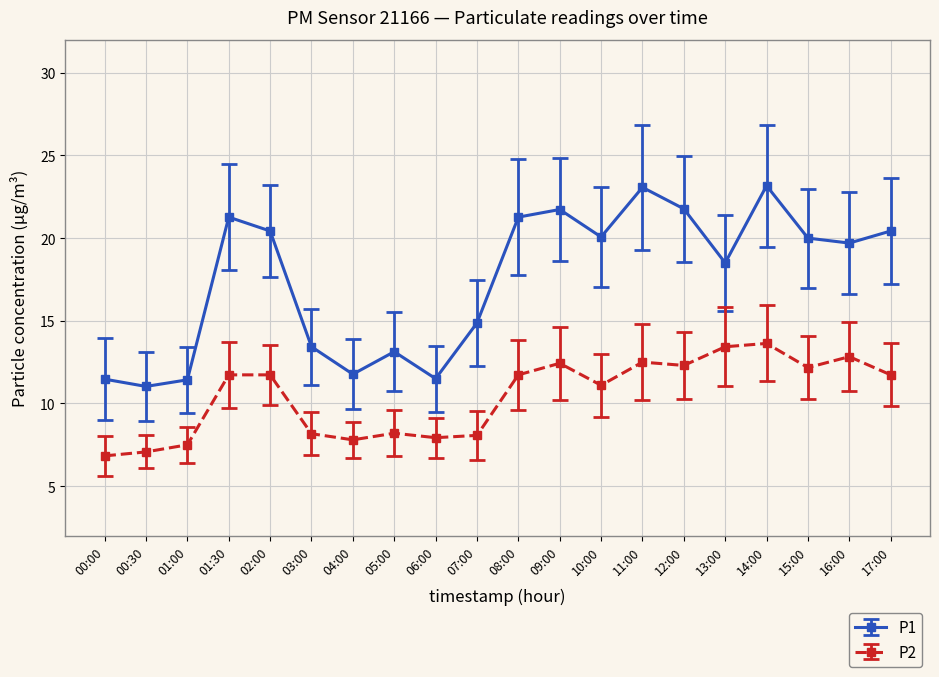

Where is P1 nearest to the value 17?

13:00